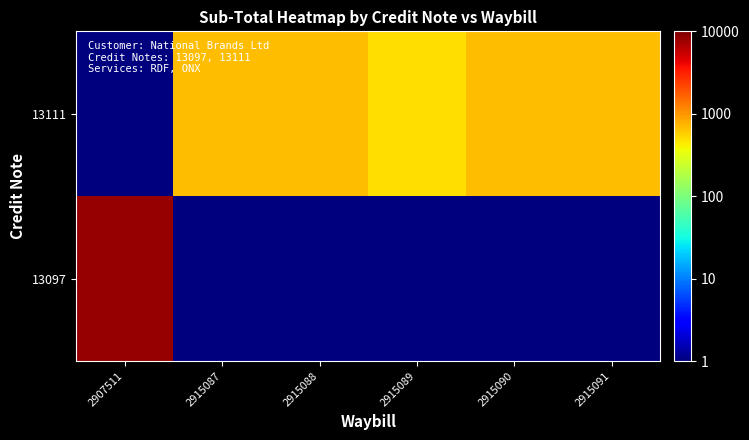

Which label corresponds to the largest value in the chart?

2907511